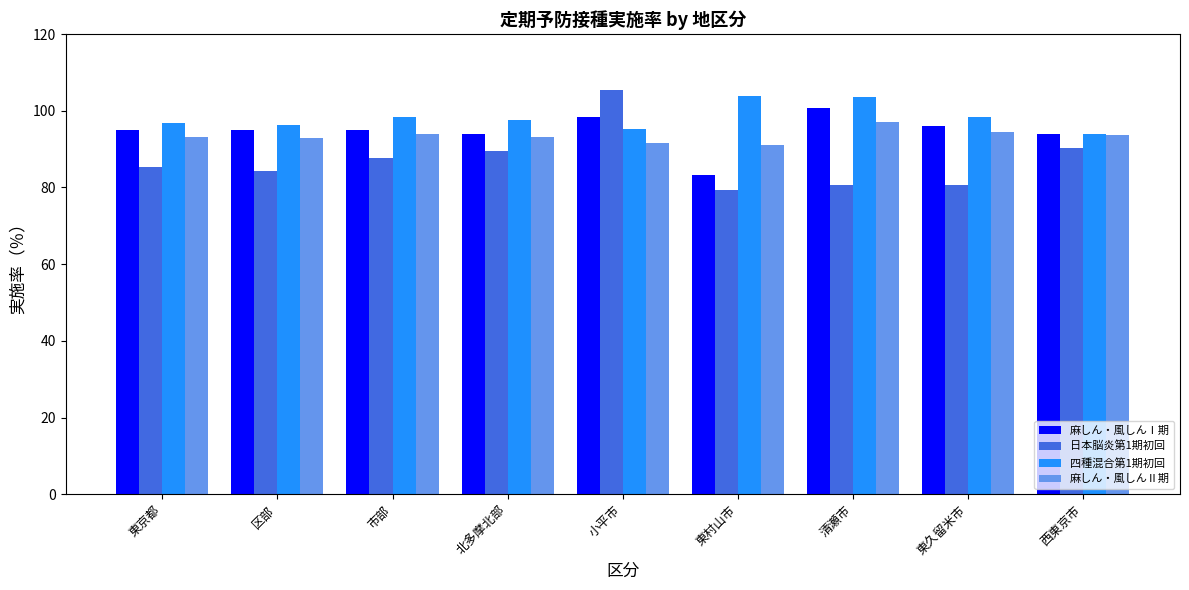

The value of 四種混合第1期初回 at 西東京市 is 93.9. True or false?

True